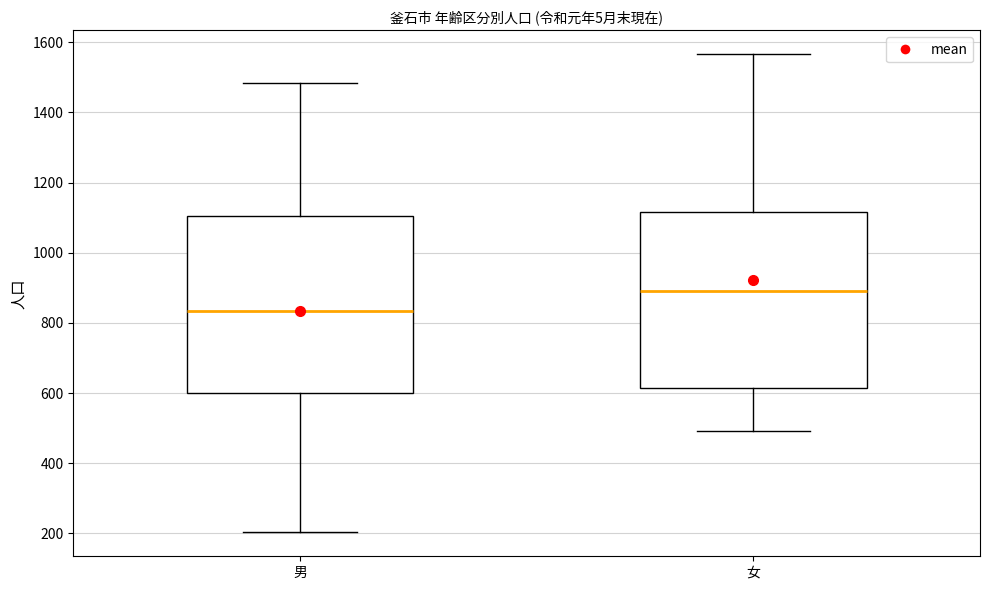

Where is the upper edge of the box for 男 on the y-axis? The values are not printed on the chart, so give them approximately, as read against the axis.

1100